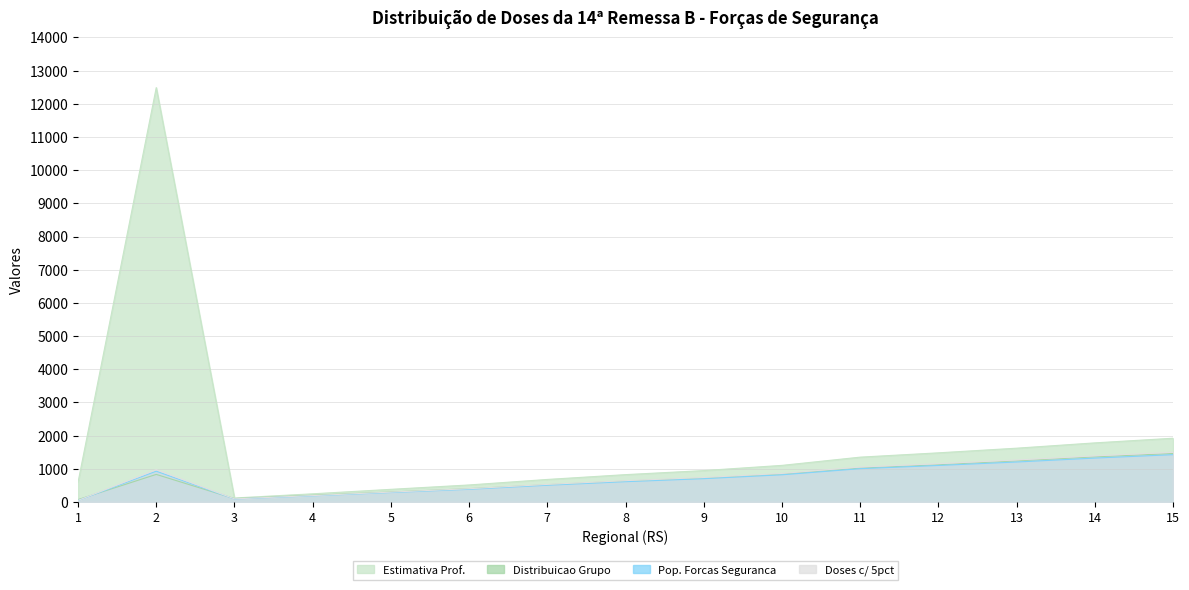

What is the spread (max minus min) of values at 15?

495.2